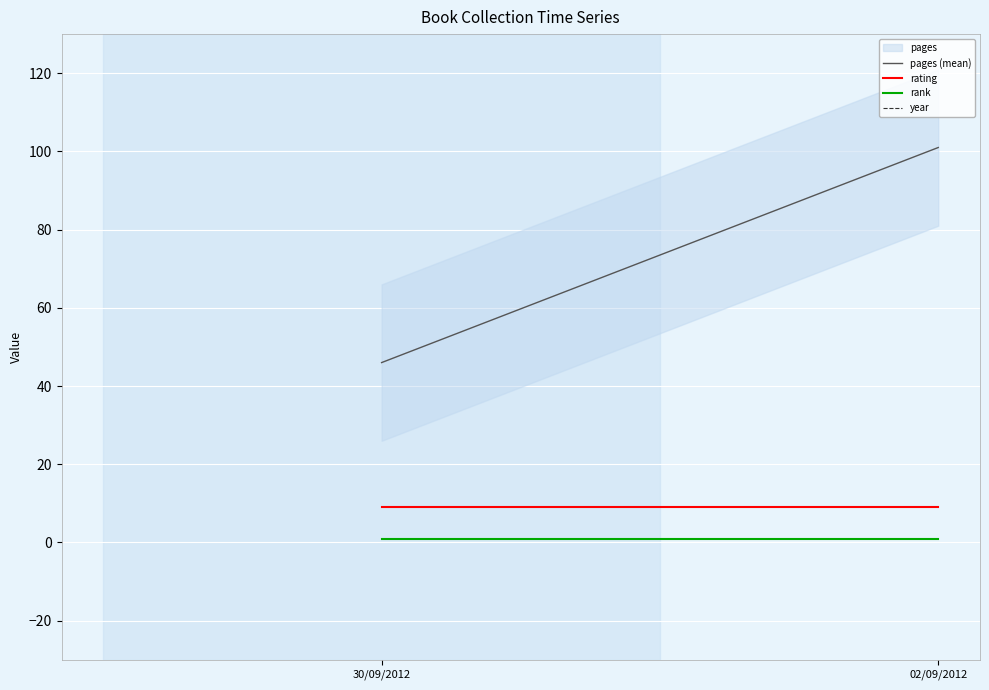

What are all the series names shown in the legend?

pages (mean), rating, rank, year